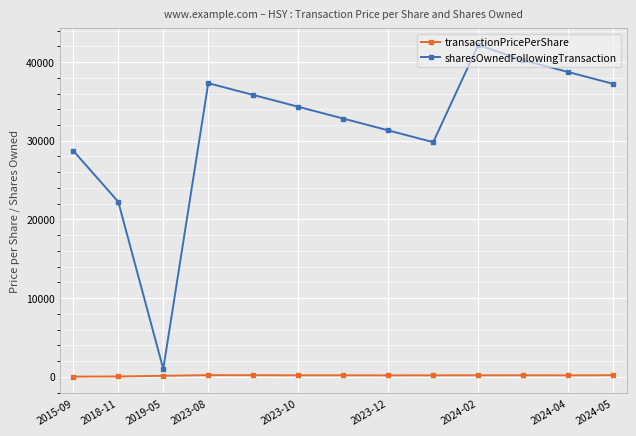

Count the number of data series in this chart.

2